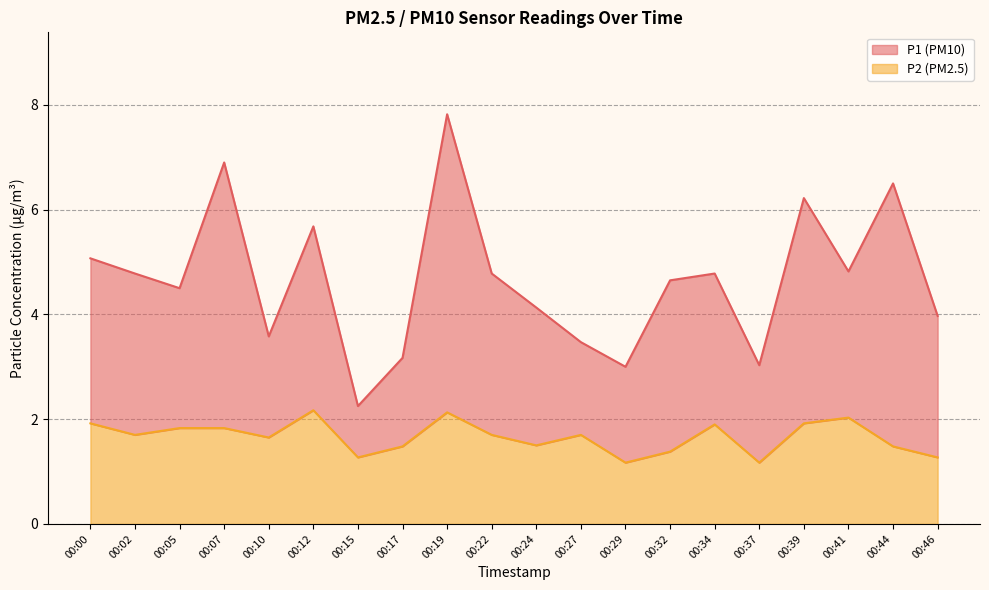

True or false: P1 and P2 cross at least once.

False